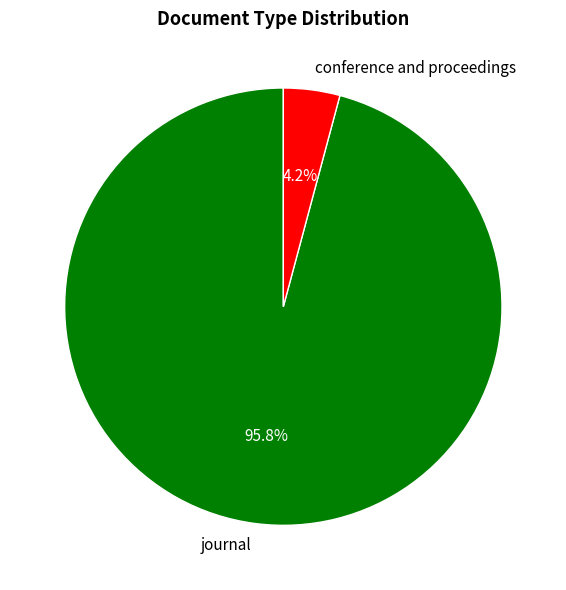

What is the smallest slice in the pie chart?

conference and proceedings